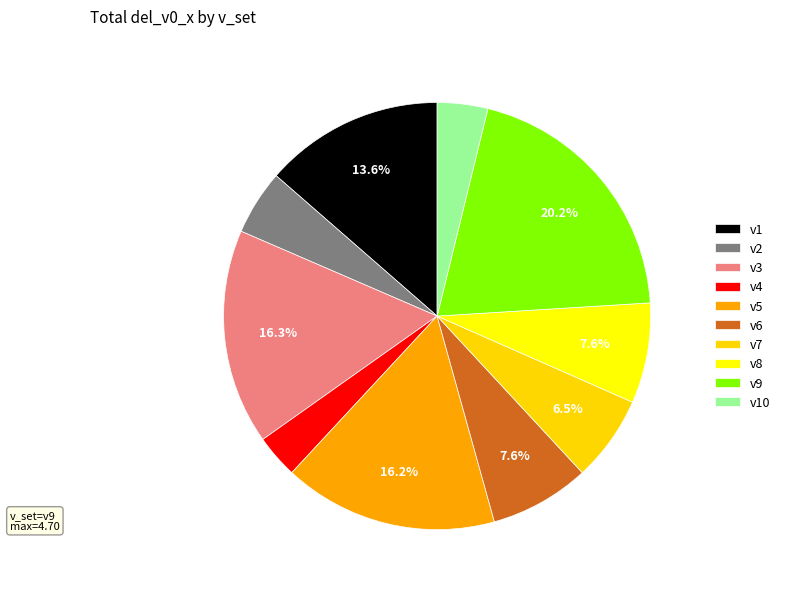

How many slices are in this pie chart?

10